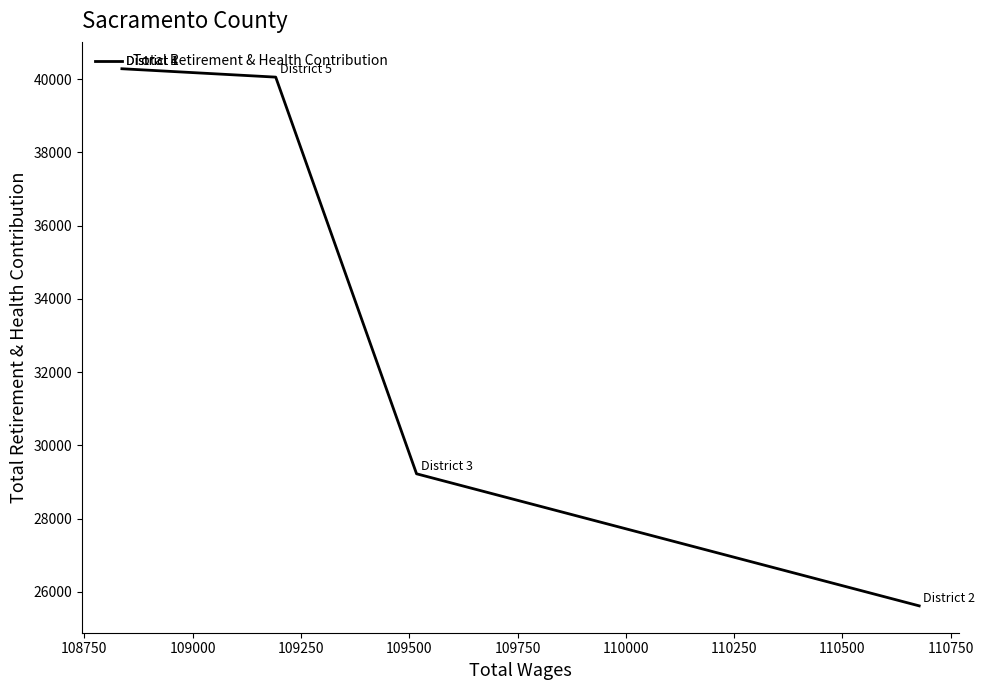

True or false: there are more than 0 points higher than both neighbors.

False